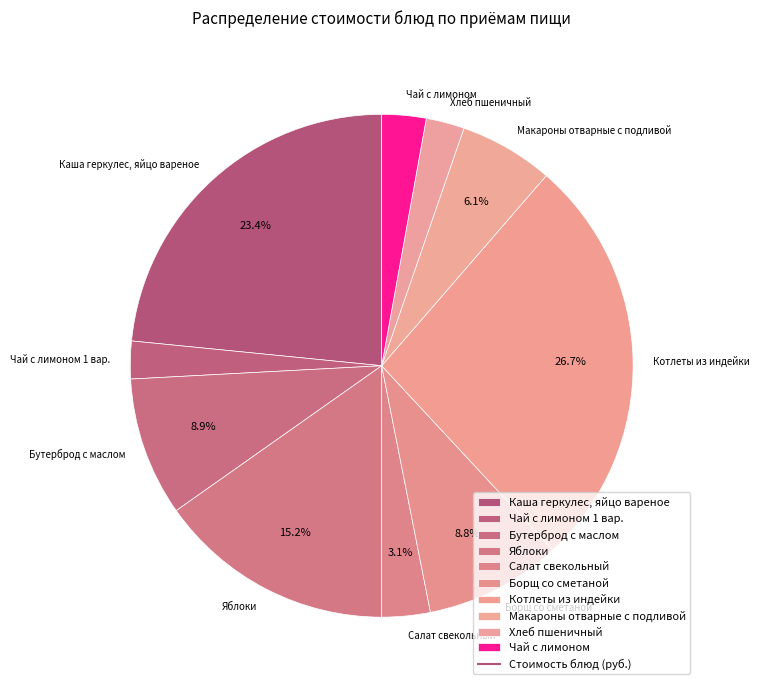

How many slices are in this pie chart?

10